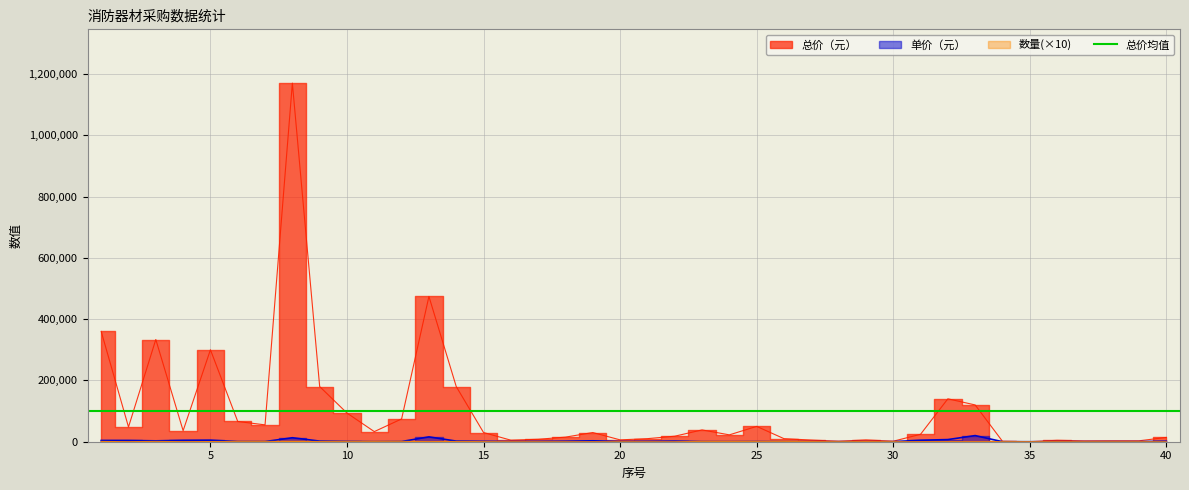

Where does the 单价（元） series first go above 800?

1